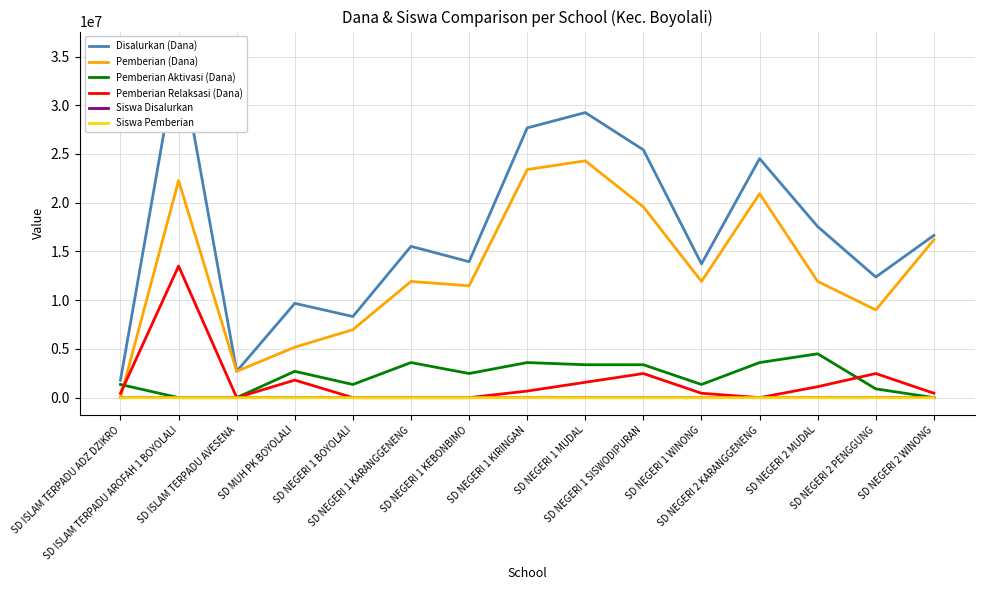

The Disalurkan (Dana) series shows 24525000 at SD NEGERI 2 KARANGGENENG. True or false?

True